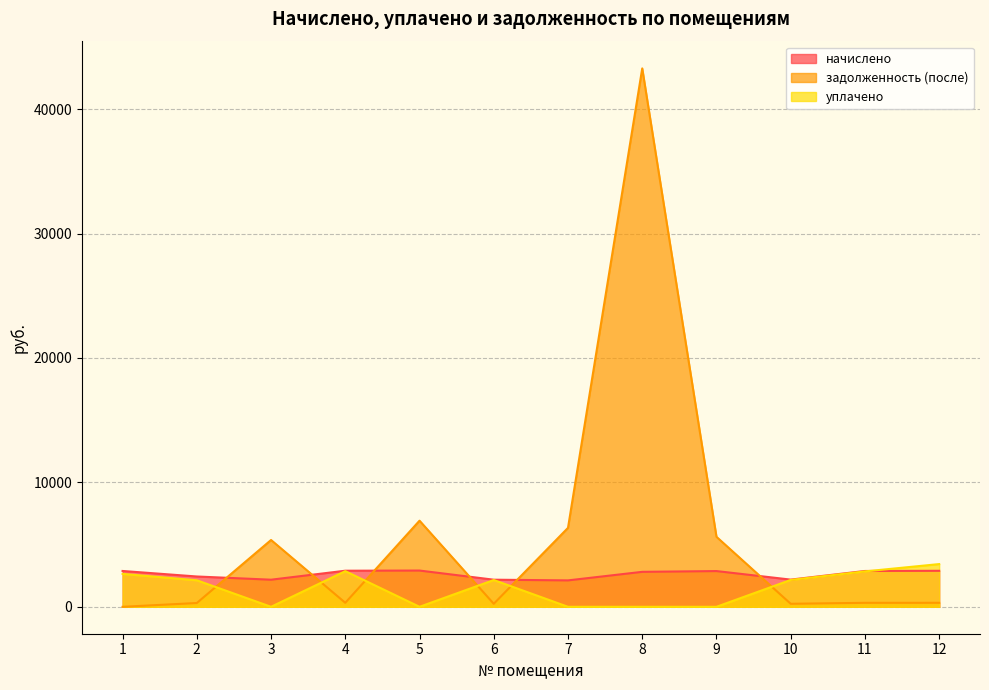

True or false: начислено and задолженность (после) intersect in this chart.

True